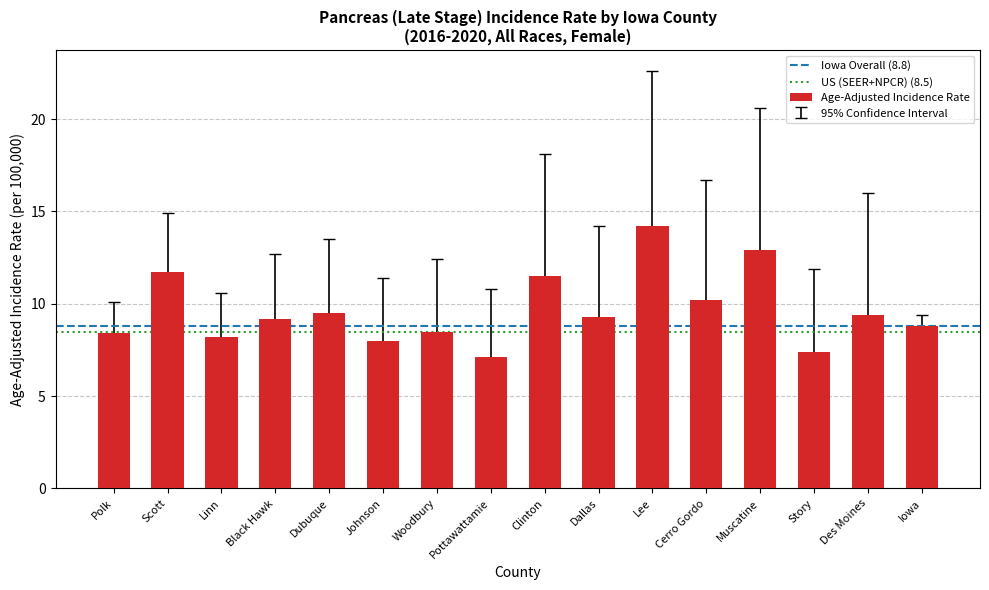

What is the label of the 6th bar from the right?

Lee